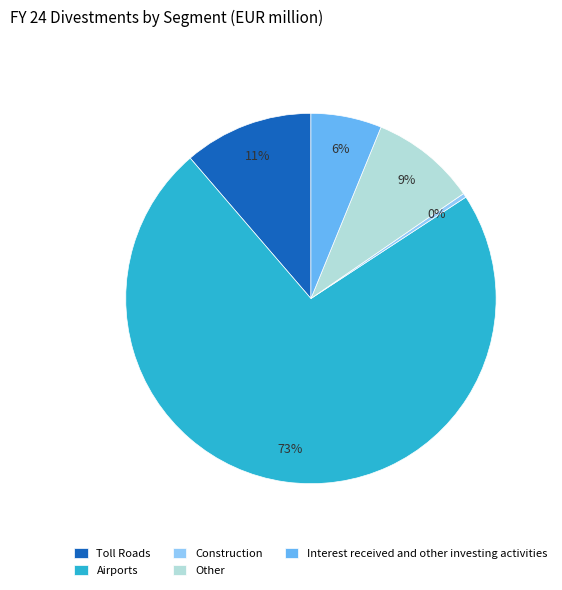

How many segments does this pie chart have?

5